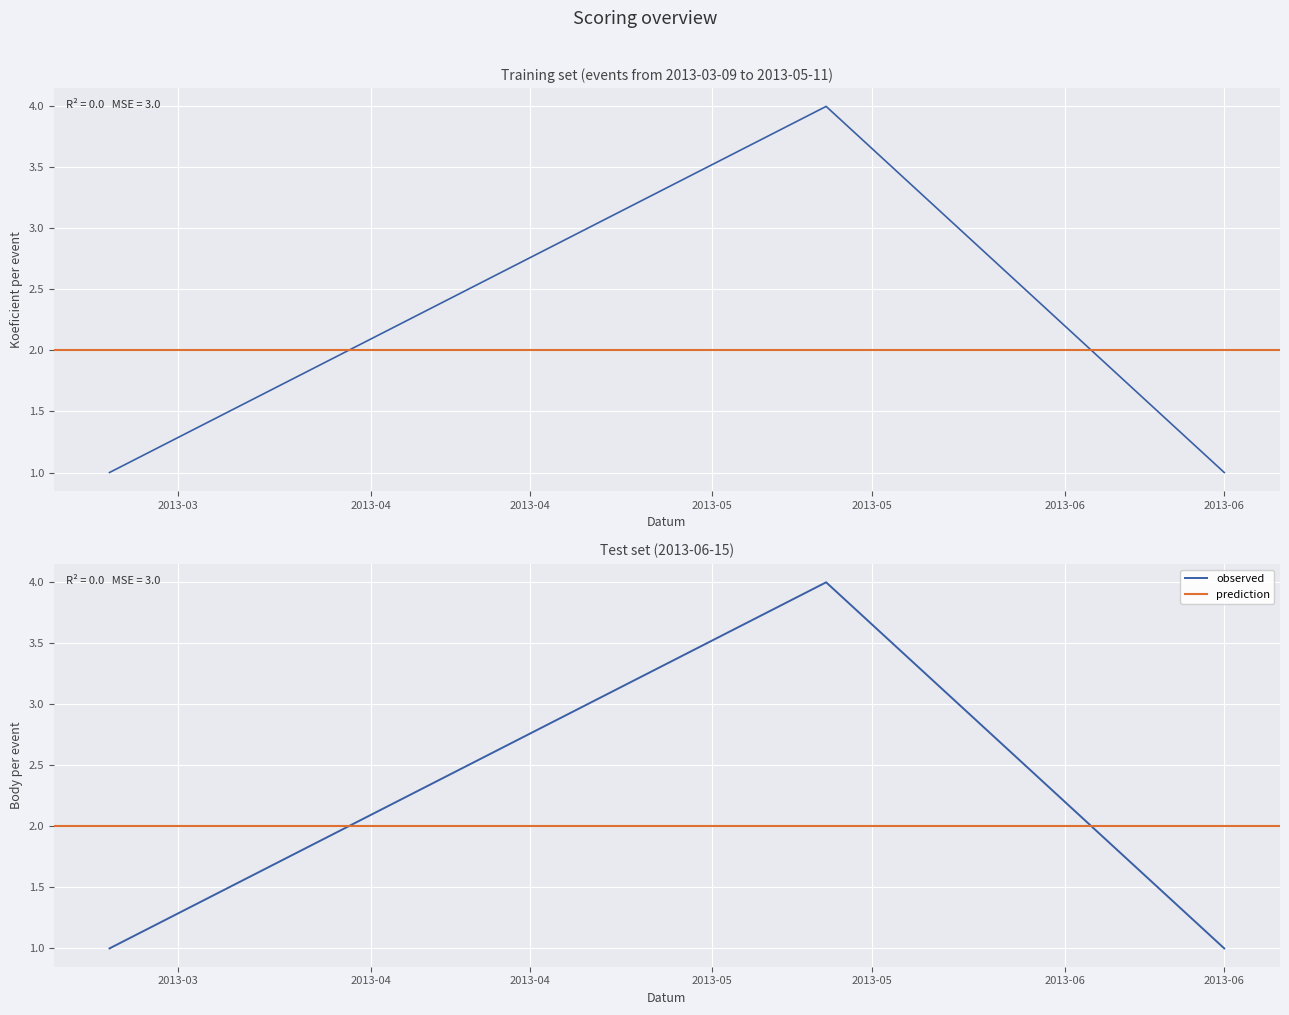

At which category does the chart reach its peak across all series?

2013-05-11